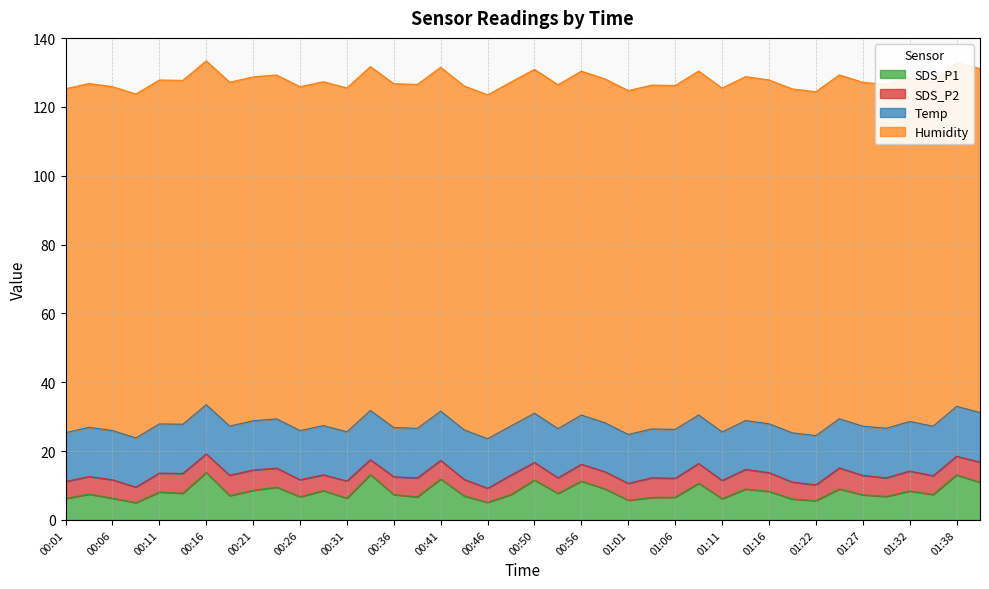

What is the greatest value displayed?

99.9